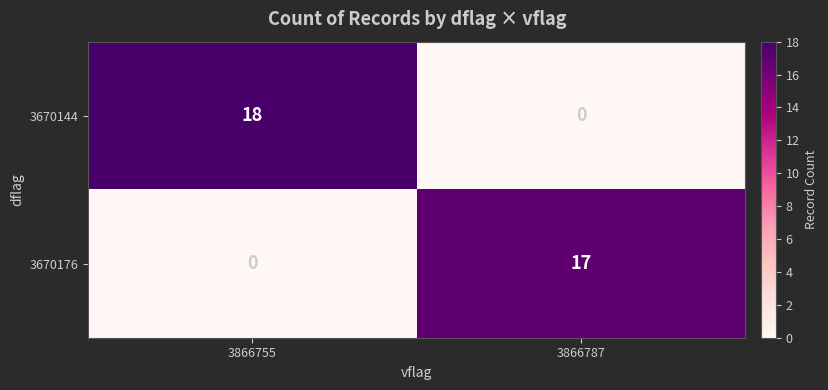

List the series in order of their peak value, highest first.

3670144, 3670176